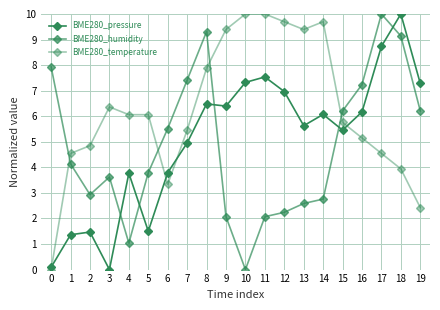

Is it true that BME280_temperature equals 4.6 at 6?

False